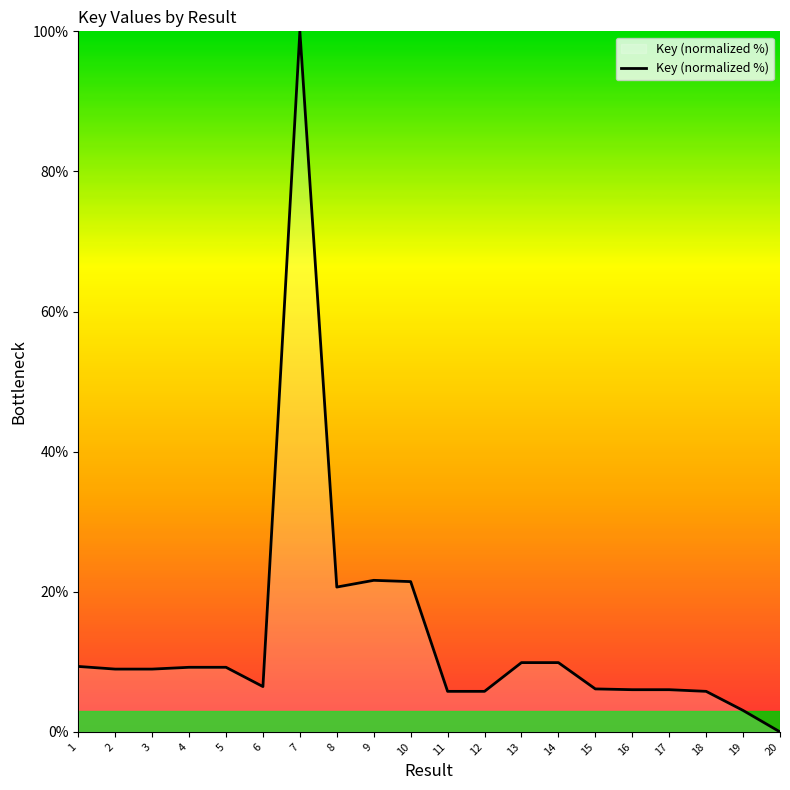

The chart shows a value of 10.4 at 11. True or false?

False